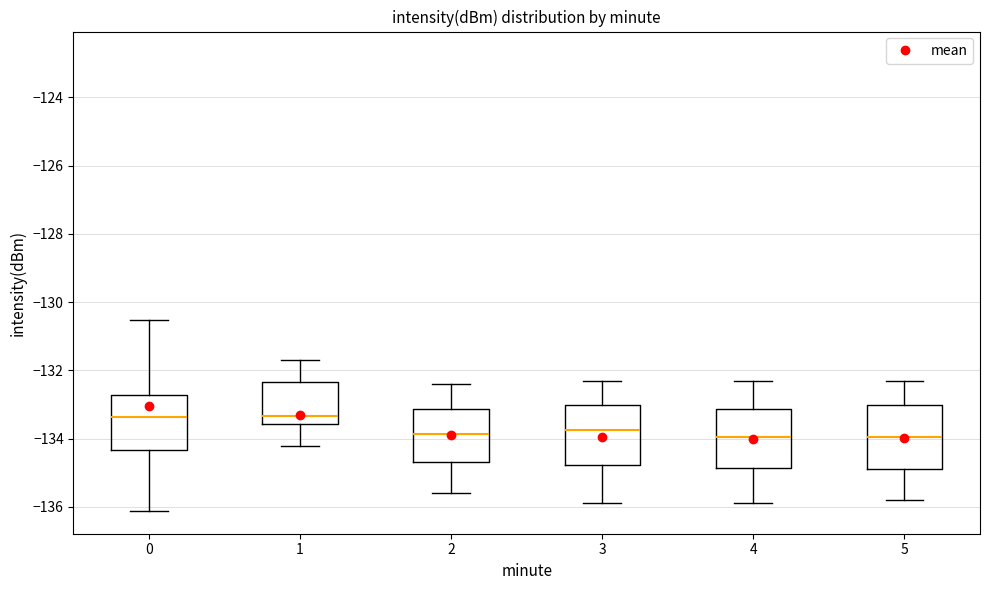

Reading left to right, transcribe this box plot: for each box, give where its median line is, the range the box spans, and where its two whiskers end, as read against the y-axis. The values are not printed on the chart, so give them approximately, as read against the axis.

0: median -133.4, box -134.4 to -132.8, whiskers -136.2 to -130.6
1: median -133.4, box -133.6 to -132.4, whiskers -134.2 to -131.8
2: median -133.8, box -134.6 to -133.2, whiskers -135.6 to -132.4
3: median -133.8, box -134.8 to -133.0, whiskers -135.8 to -132.2
4: median -134.0, box -134.8 to -133.2, whiskers -135.8 to -132.2
5: median -134.0, box -134.8 to -133.0, whiskers -135.8 to -132.2